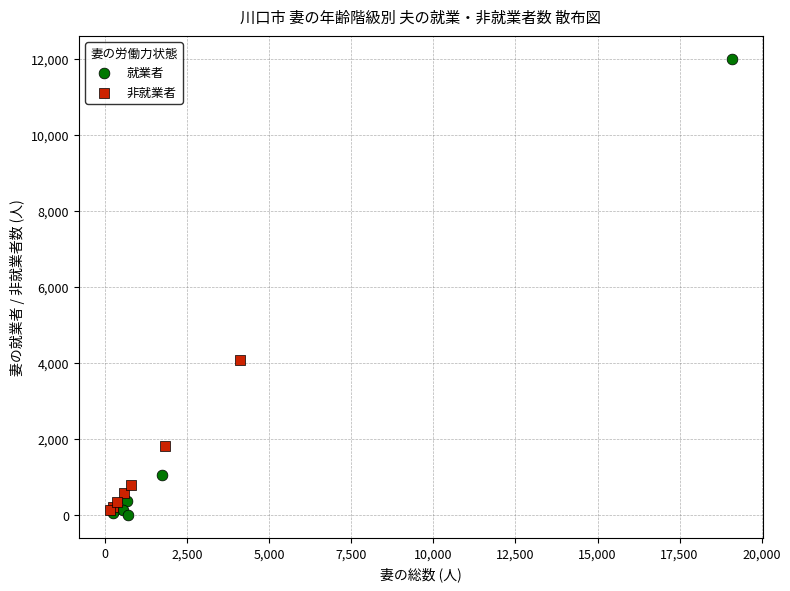

Which series has the largest Y range (max minus min)?

就業者